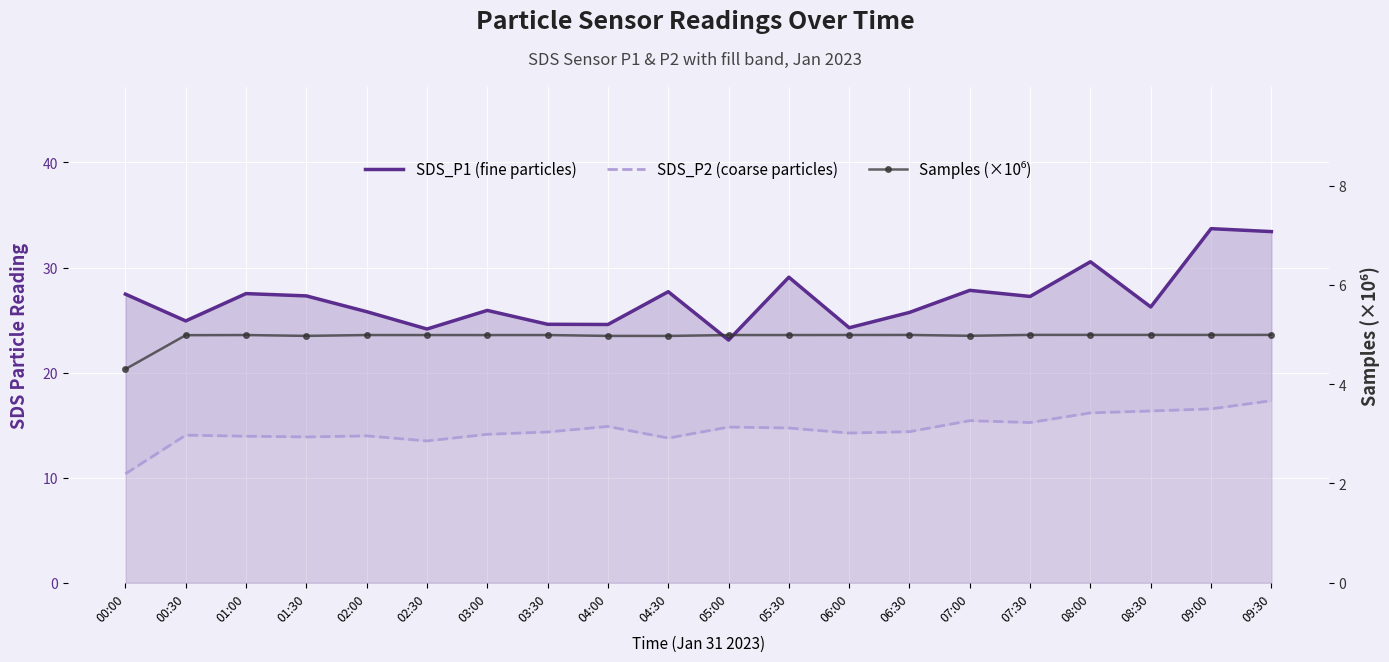

At which category is the sum across all series the highest?

09:30